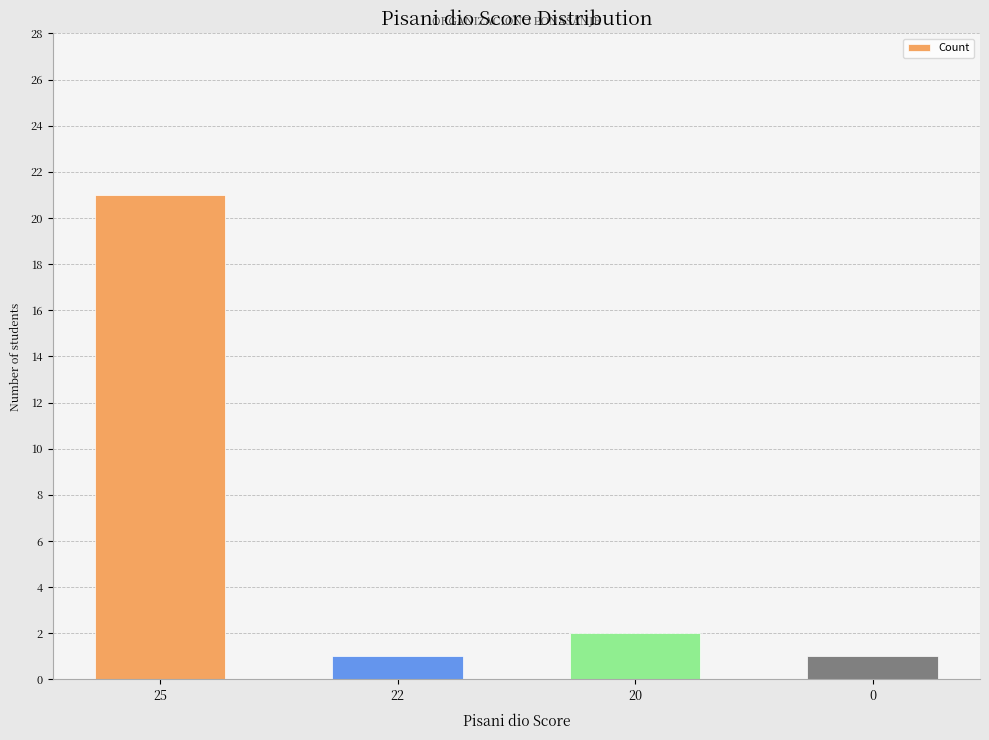

What is the sum of all values?

25